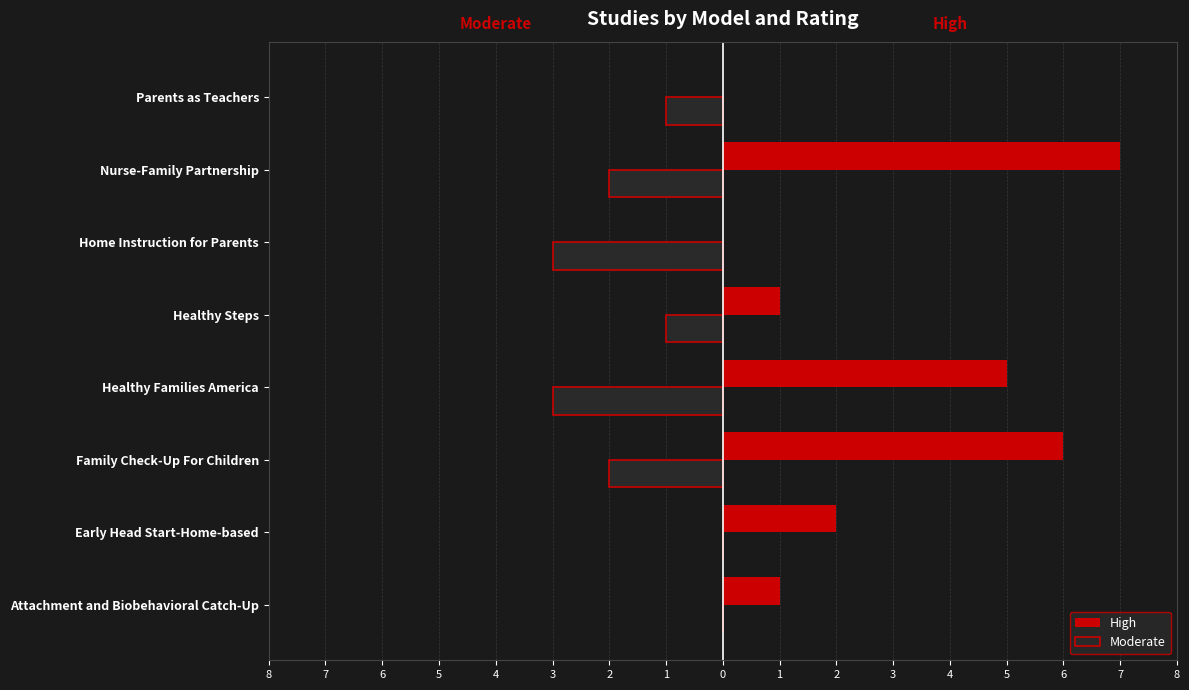

What are all the series names shown in the legend?

High, Moderate